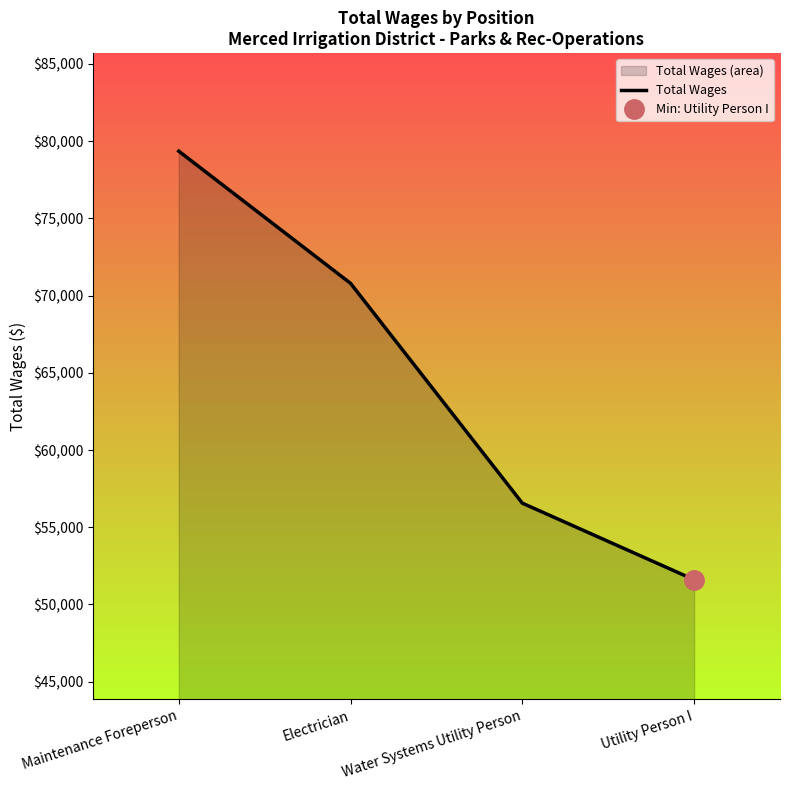

Rank the categories by value from lowest to highest.

Utility Person I, Water Systems Utility Person, Electrician, Maintenance Foreperson